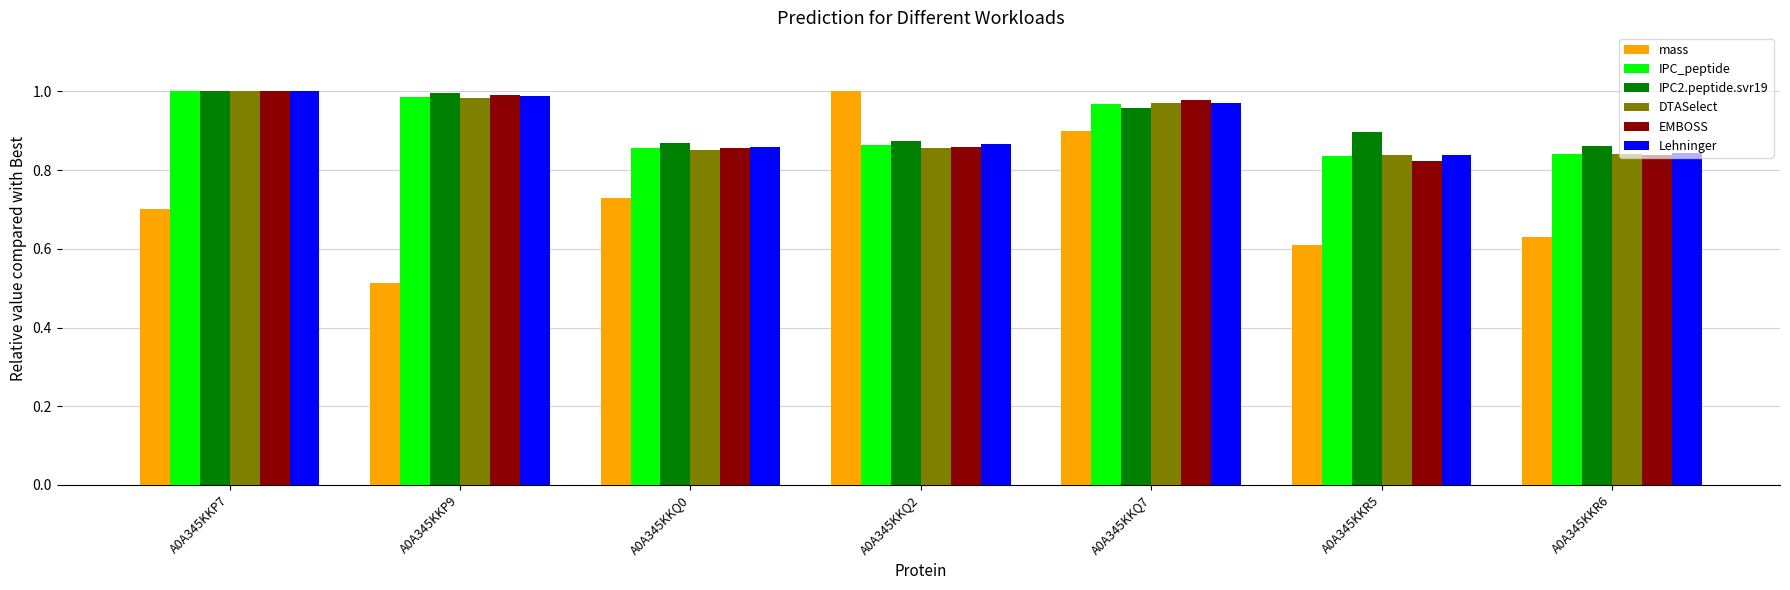

At which label does mass reach its peak?

A0A345KKQ2